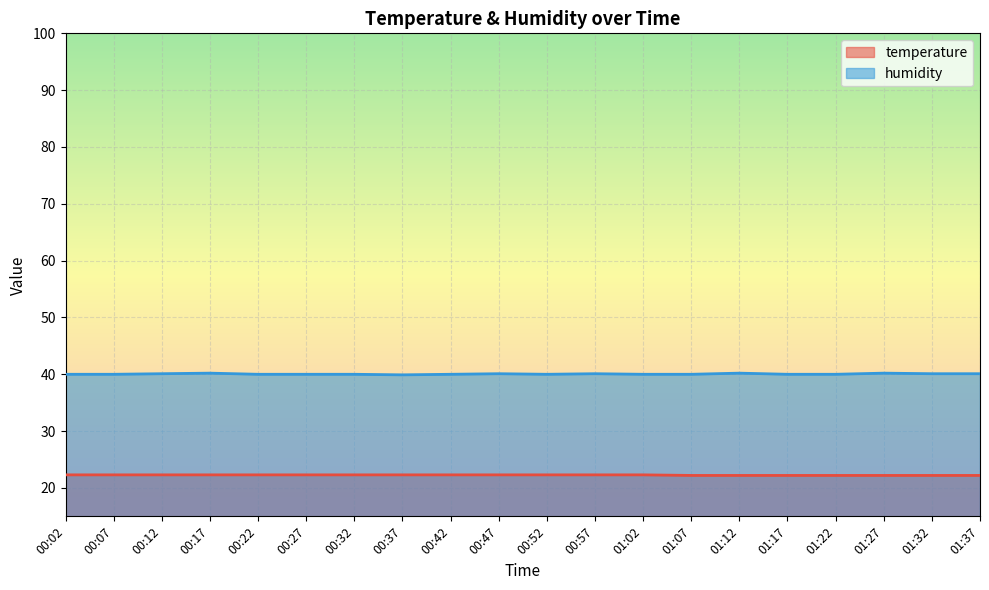

How many lines are shown in the chart?

2